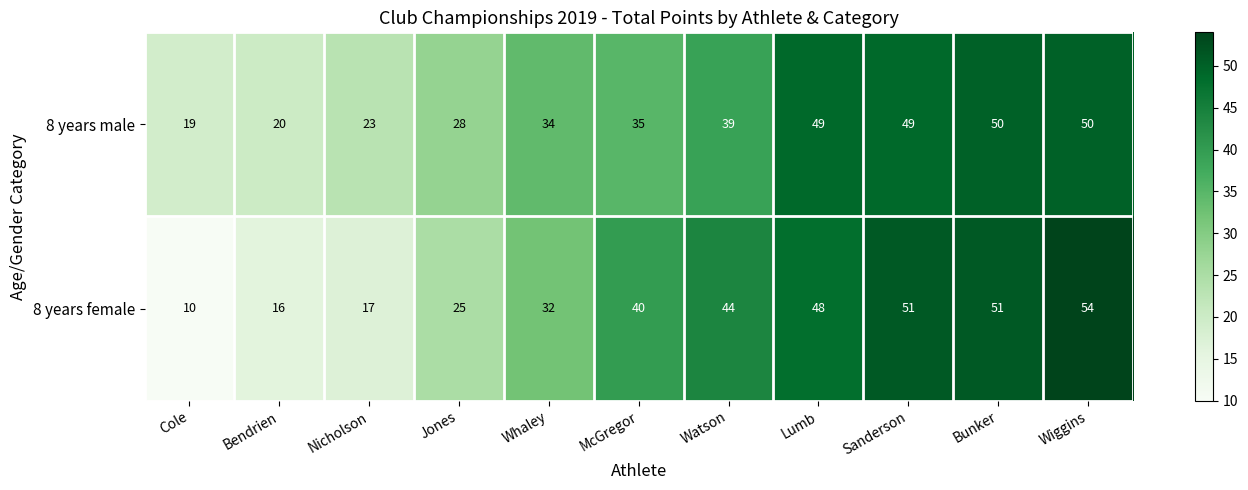

Count the number of data series in this chart.

2